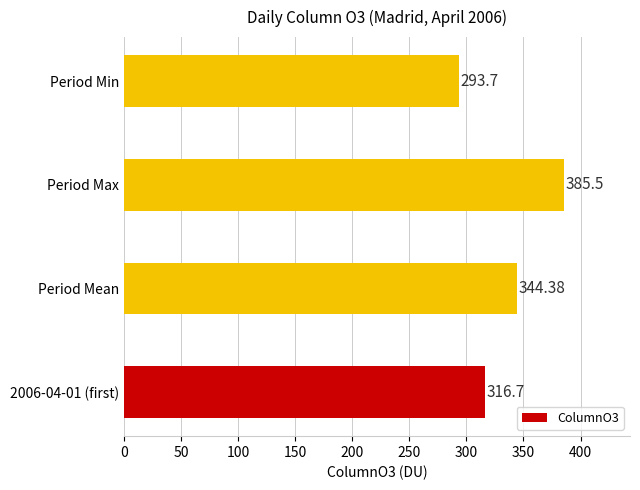

List the labels in order of value, largest first.

Period Max, Period Mean, 2006-04-01 (first), Period Min